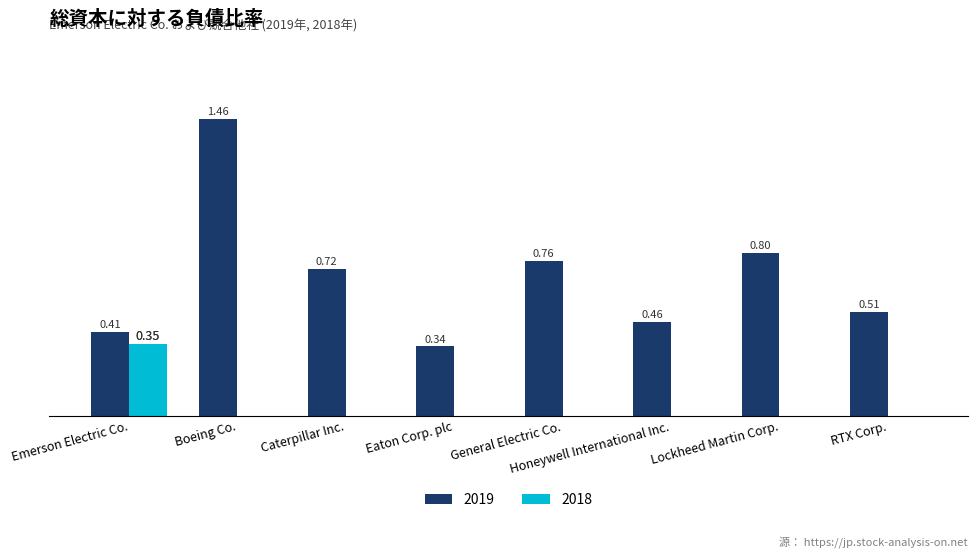

What are all the series names shown in the legend?

2019, 2018